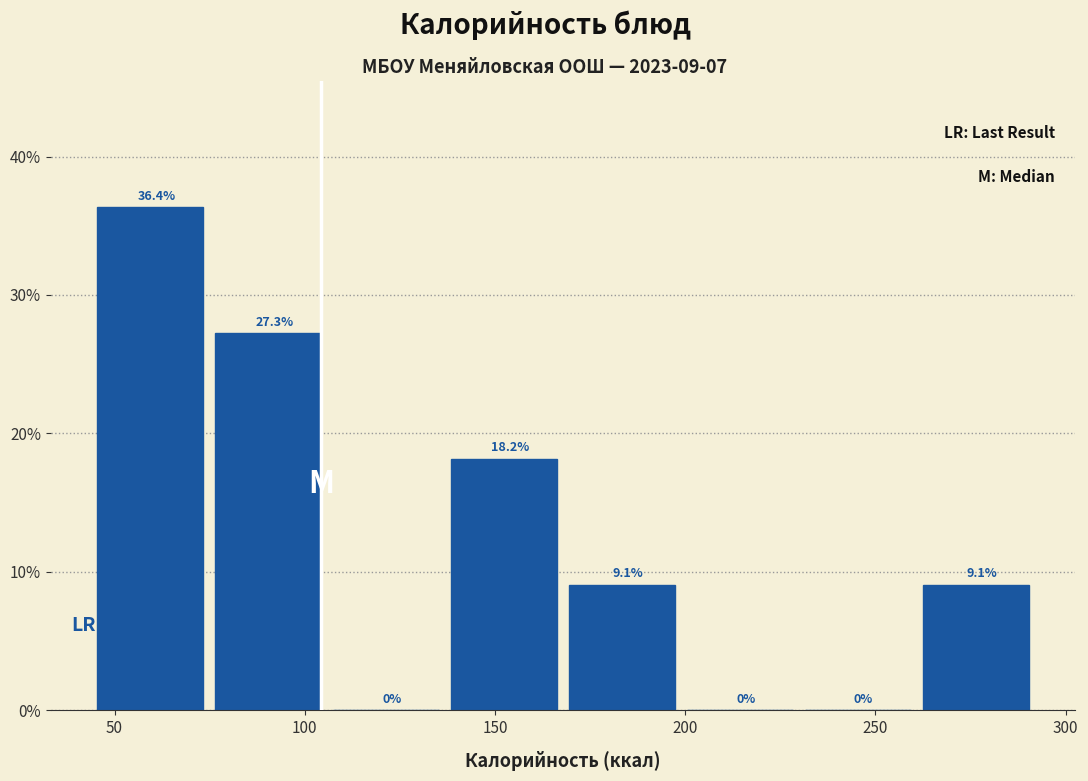

How tall is the bar that spans 45 to 75 on the x-axis? The bar edges are not printed on the chart, so give them approximately, as read against the axis.

36.4